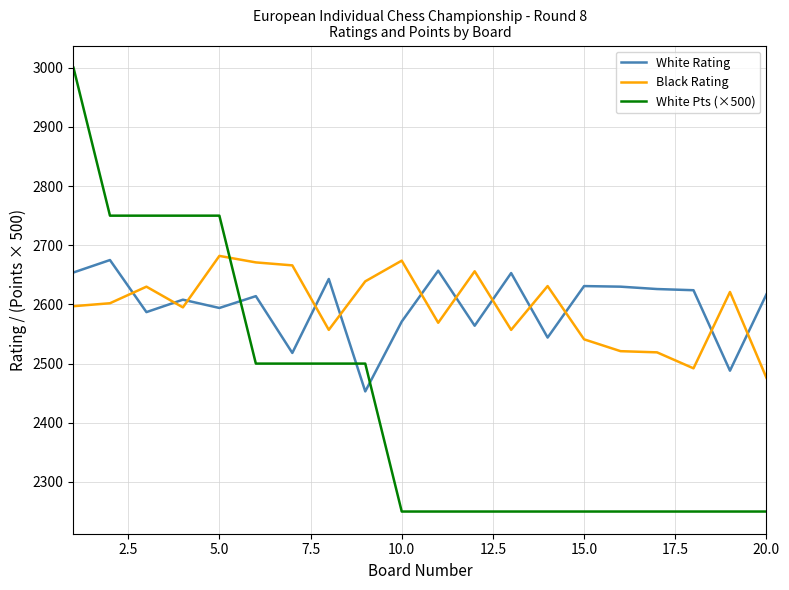

What is the maximum value for Black Rating?

2682